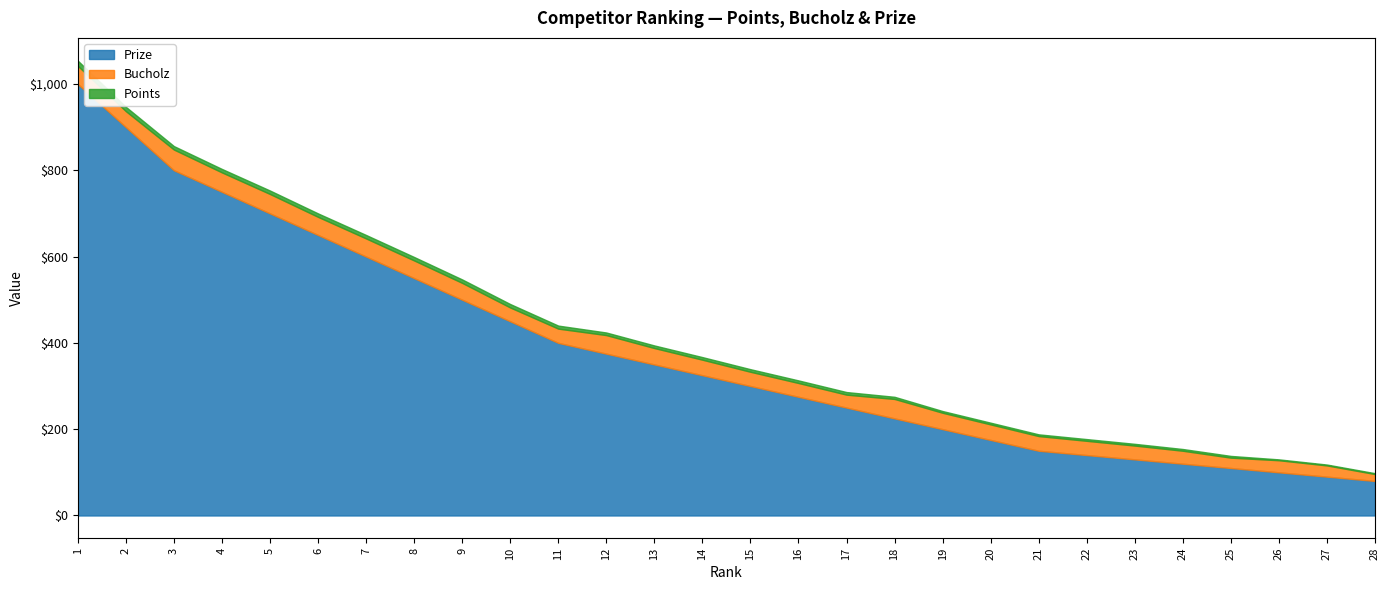

The Points series shows 4 at 25. True or false?

True